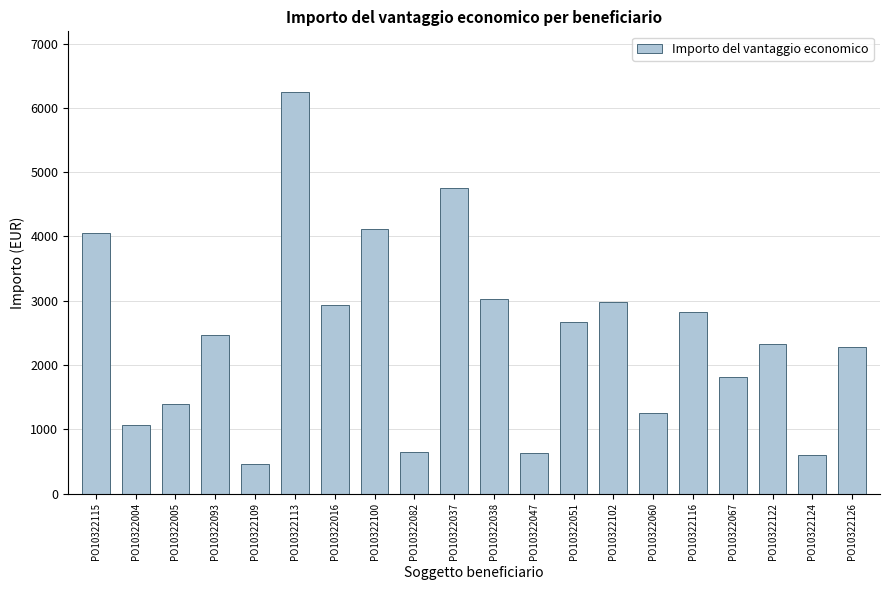

Where does the data first go above 2466?

PO10322115